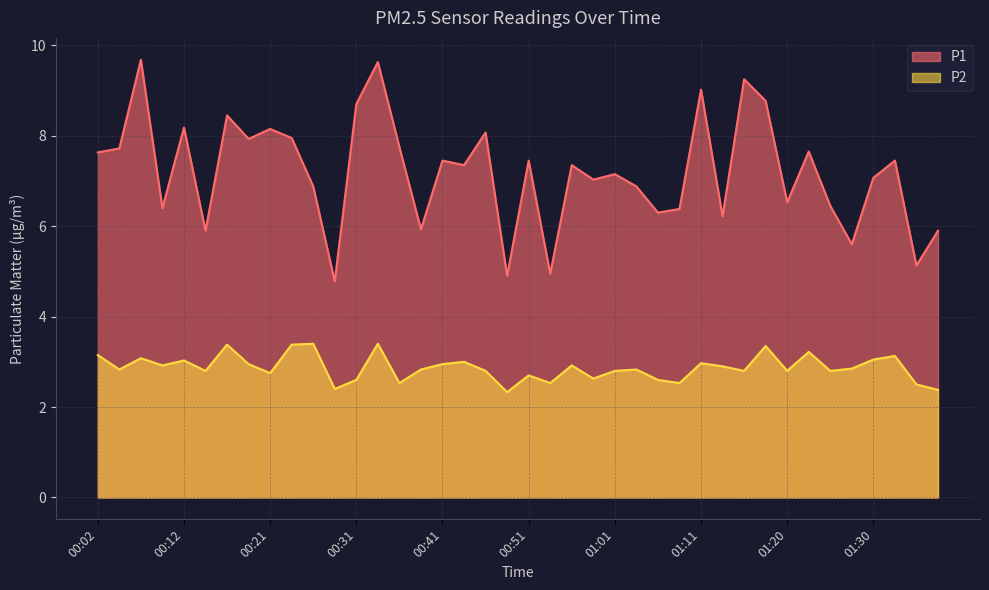

At which category does P2 reach its first local valley?

00:04